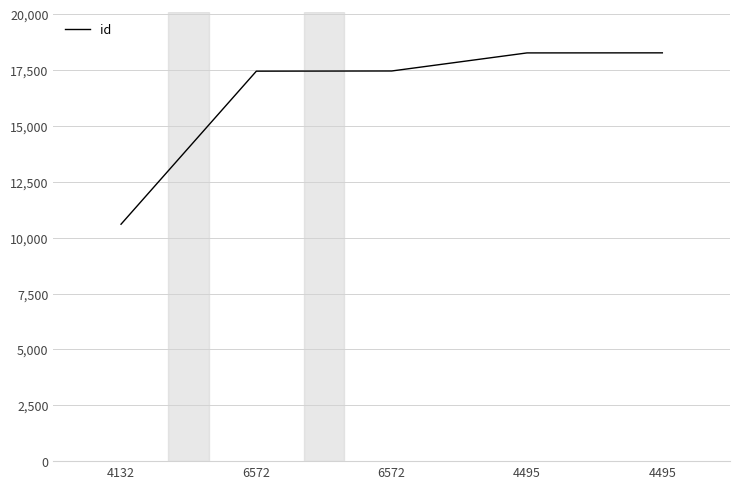

True or false: the data has more than 0 interior local peaks.

False